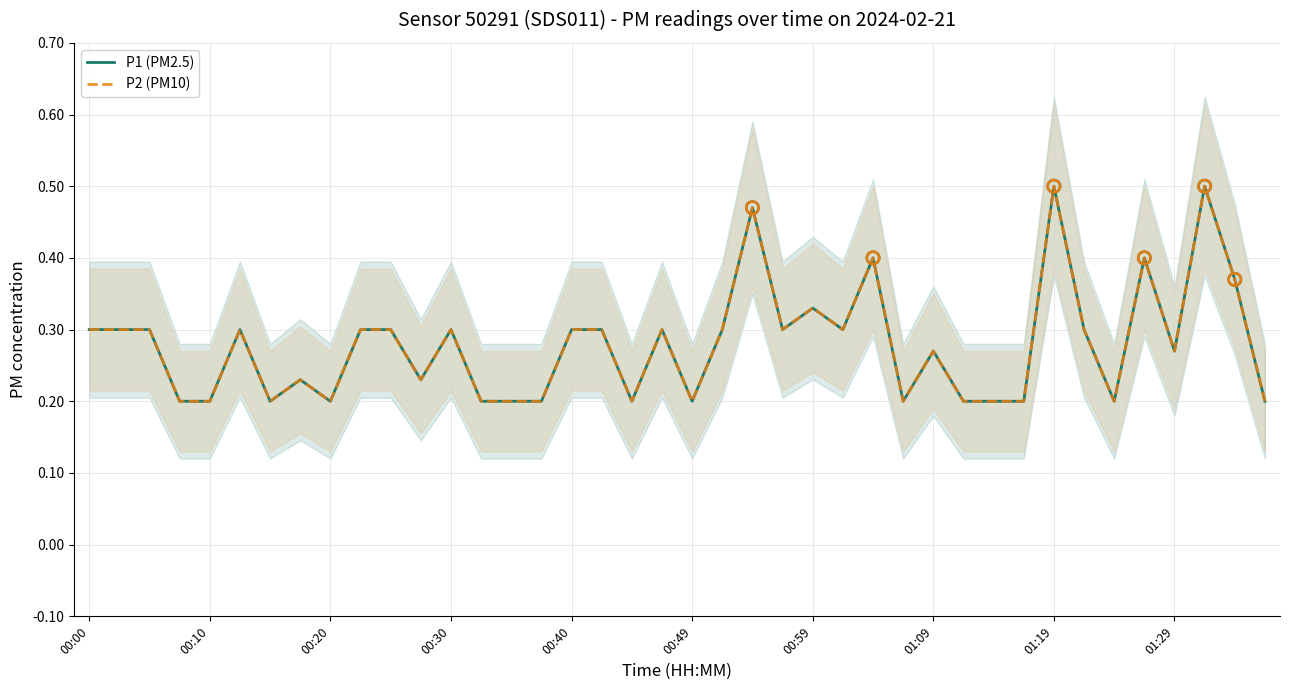

What are all the series names shown in the legend?

P1 (PM2.5), P2 (PM10)